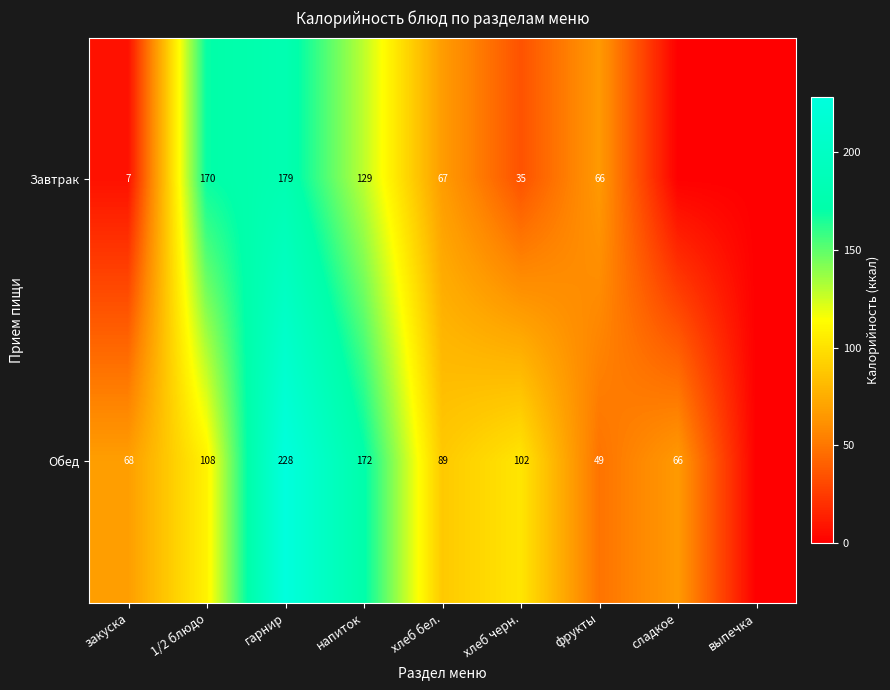

Is the value of Завтрак at фрукты greater than the value of Обед at 1/2 блюдо?

No